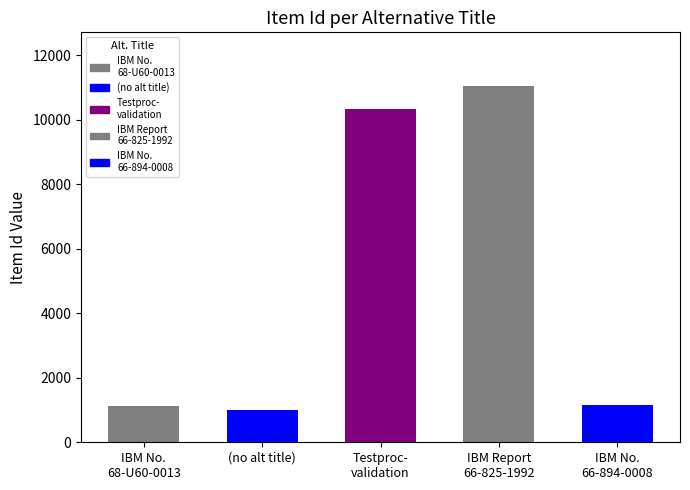

What is the sum of all values?

24644